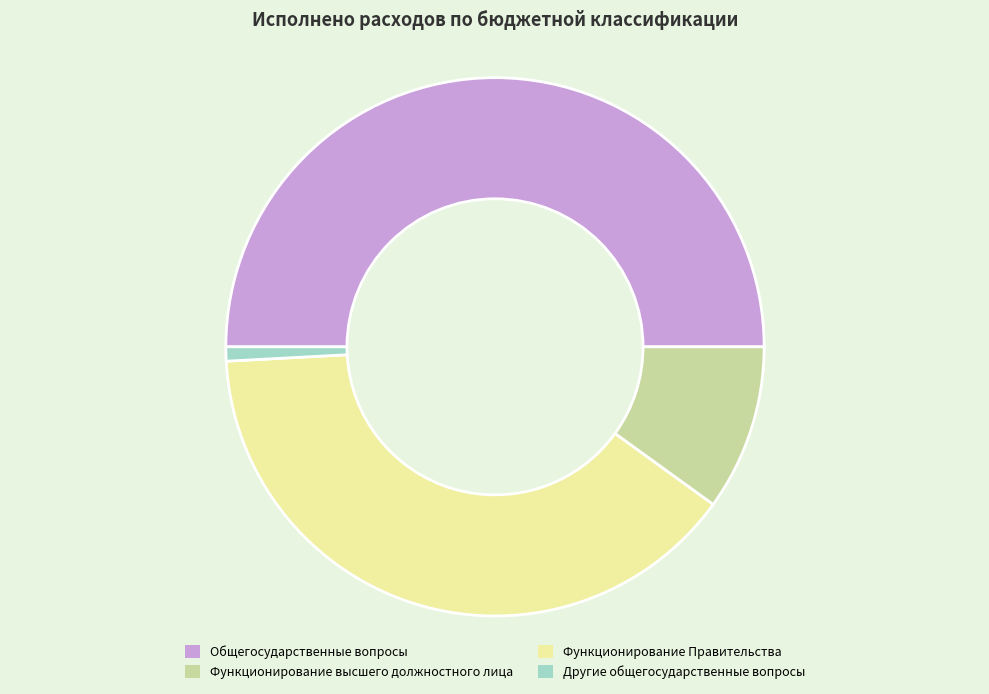

True or false: Функционирование Правительства accounts for 39% of the total.

True